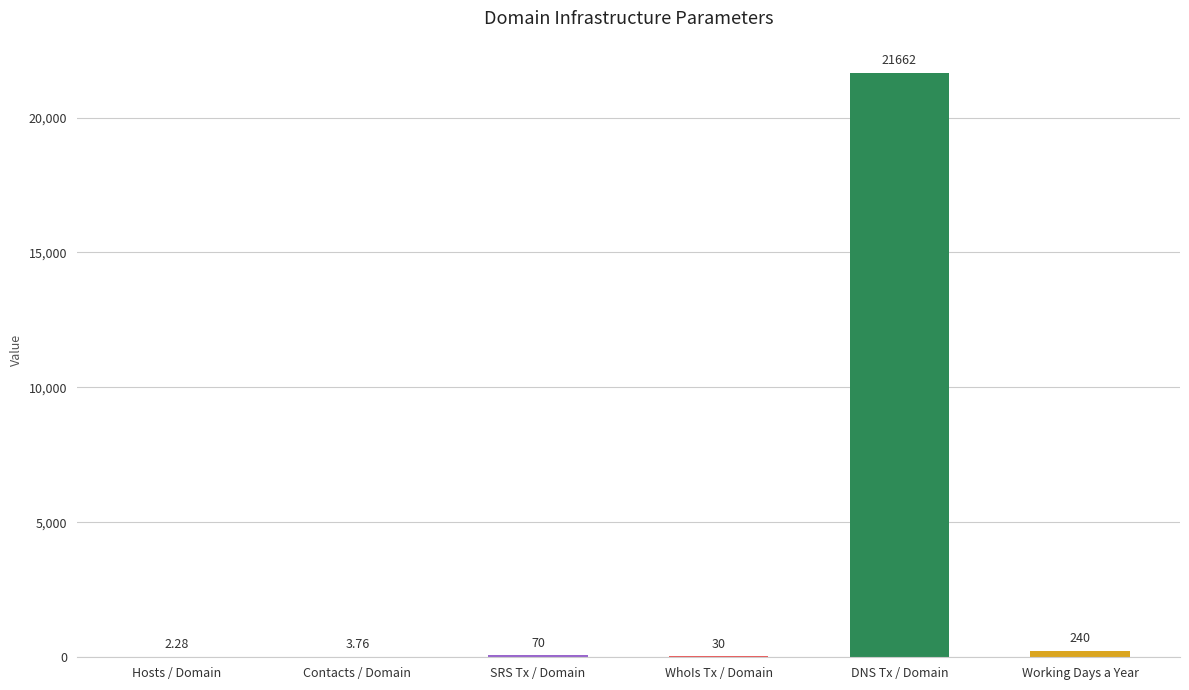

Between Hosts / Domain and DNS Tx / Domain, which is larger?

DNS Tx / Domain